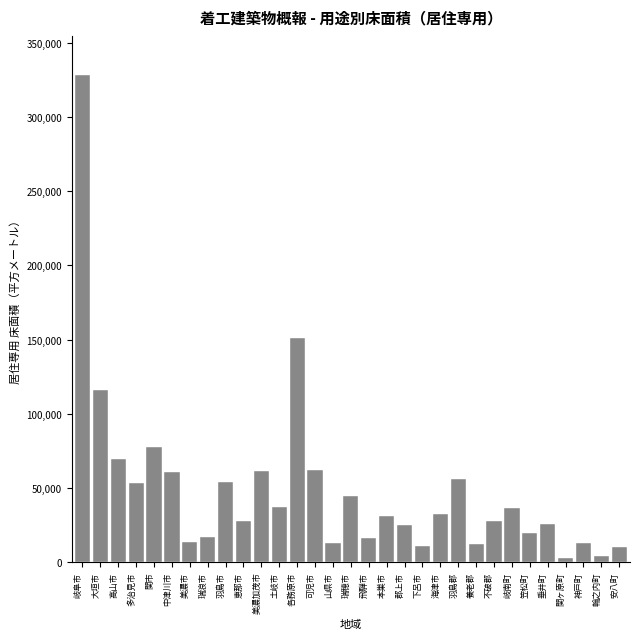

What is the difference between the values at 養老郡 and 岐南町?

24437